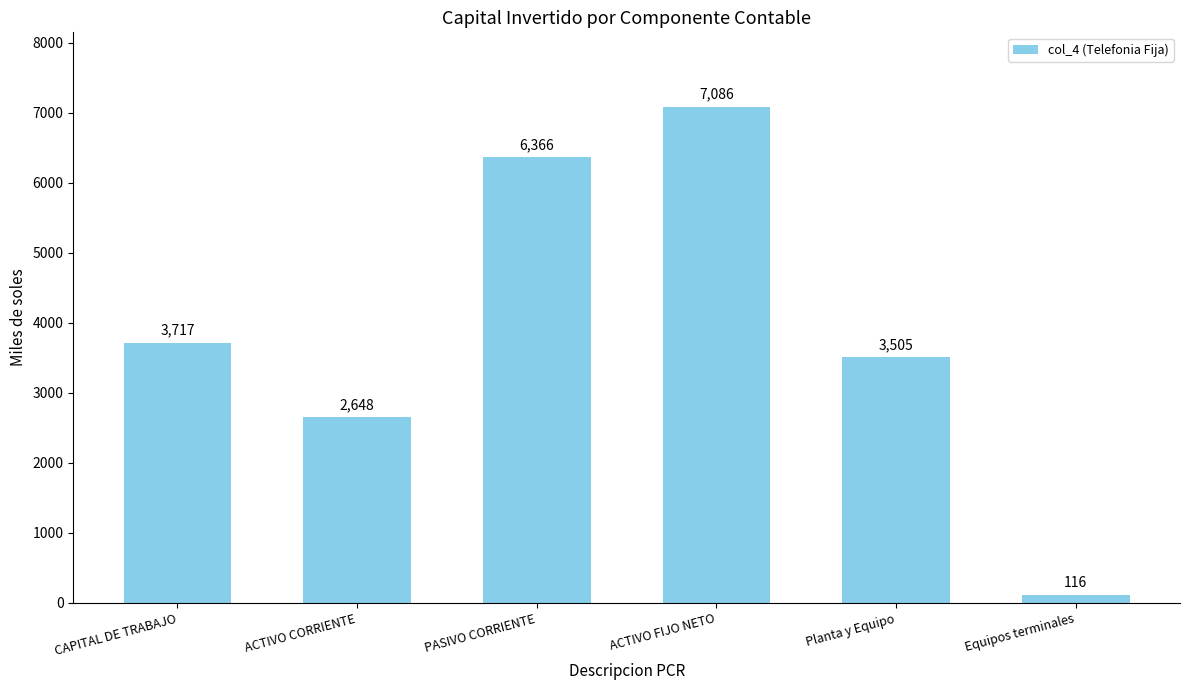

Are the bars horizontal?

No